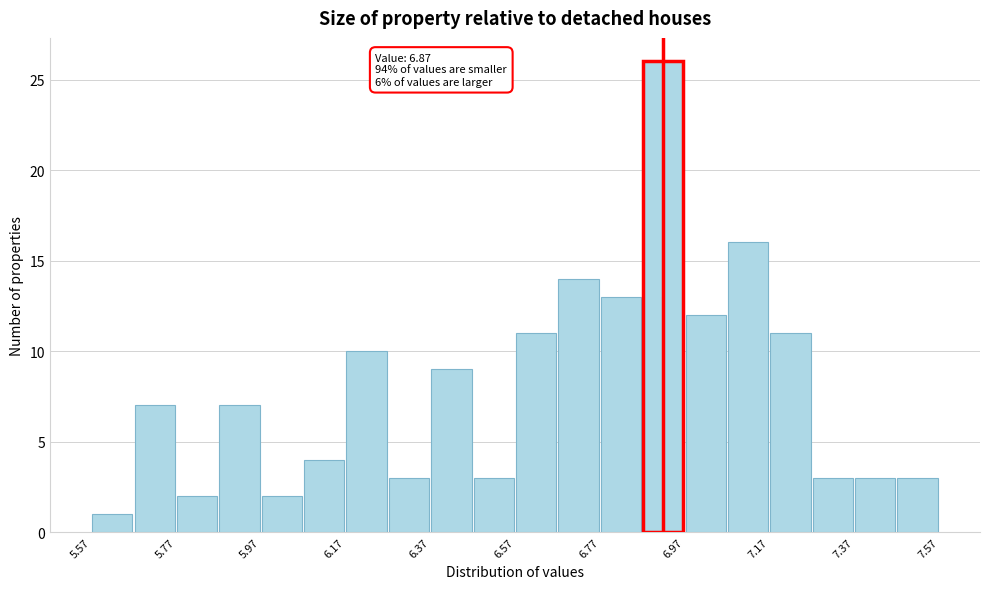

Which range on the x-axis has the tallest bar?

6.87 to 6.97